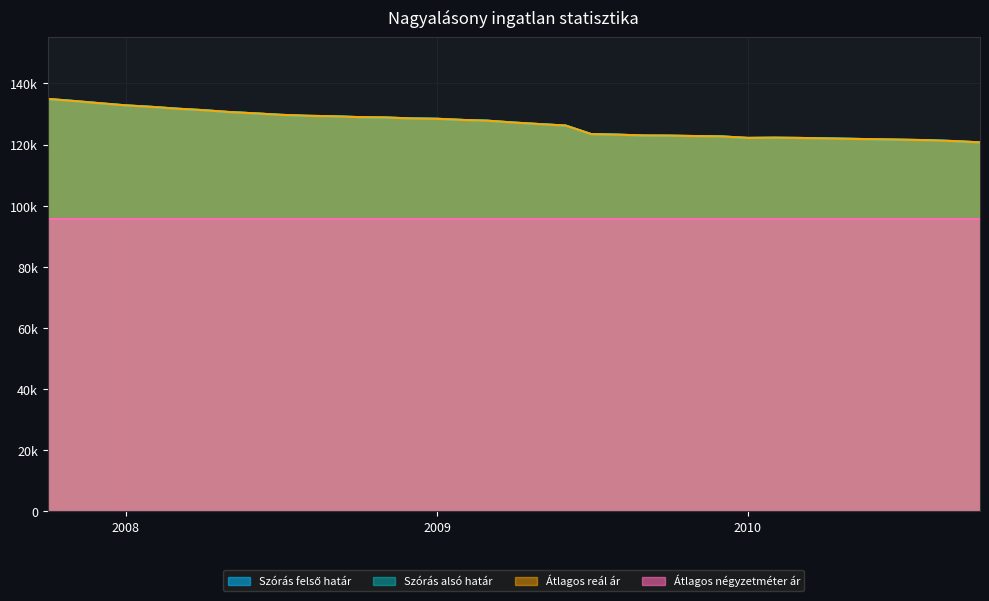

True or false: Szórás felső határ has a value of 200162 at 2009-11.

False